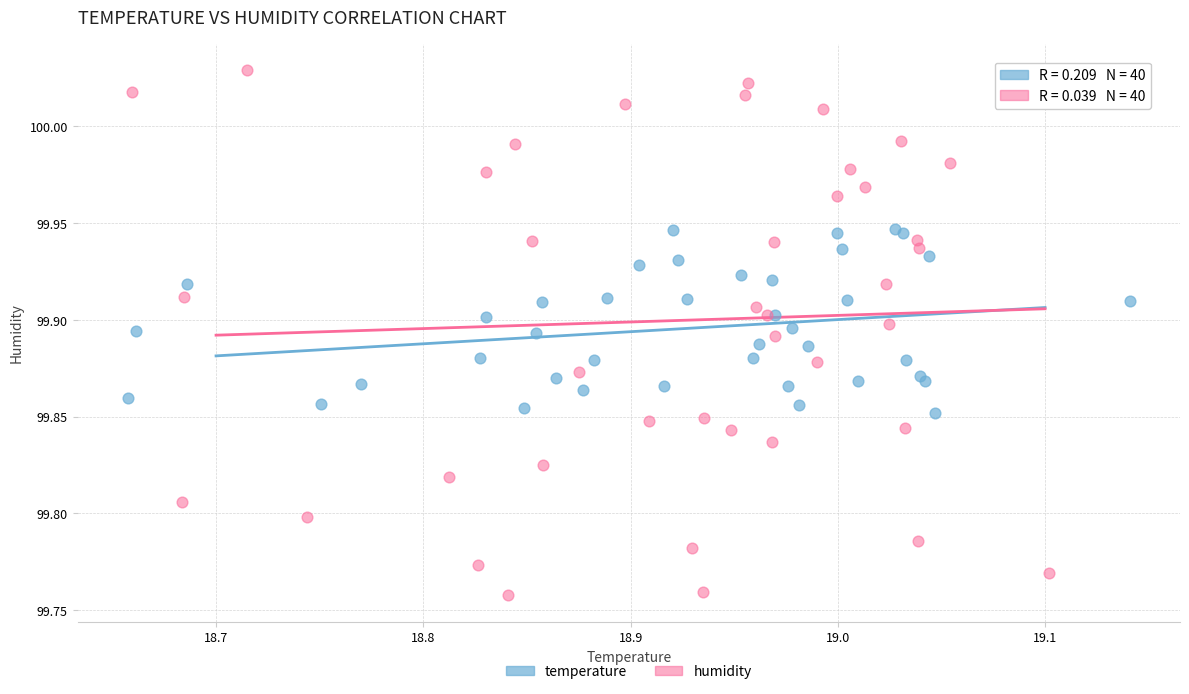

Which series contains the highest Y value?

humidity